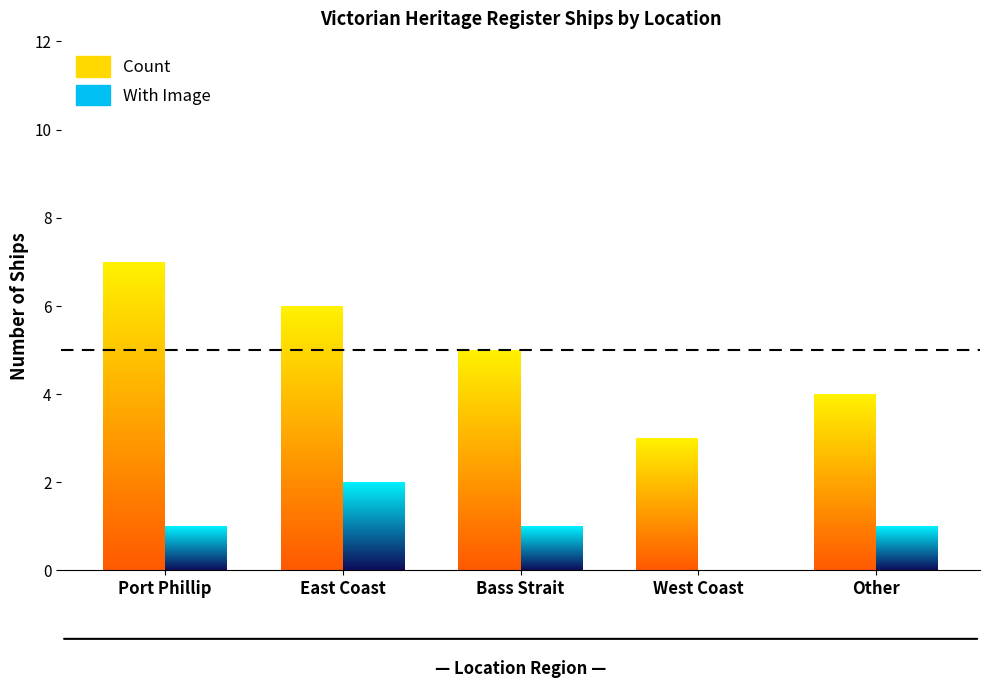

At which label does With Image reach its minimum?

West Coast